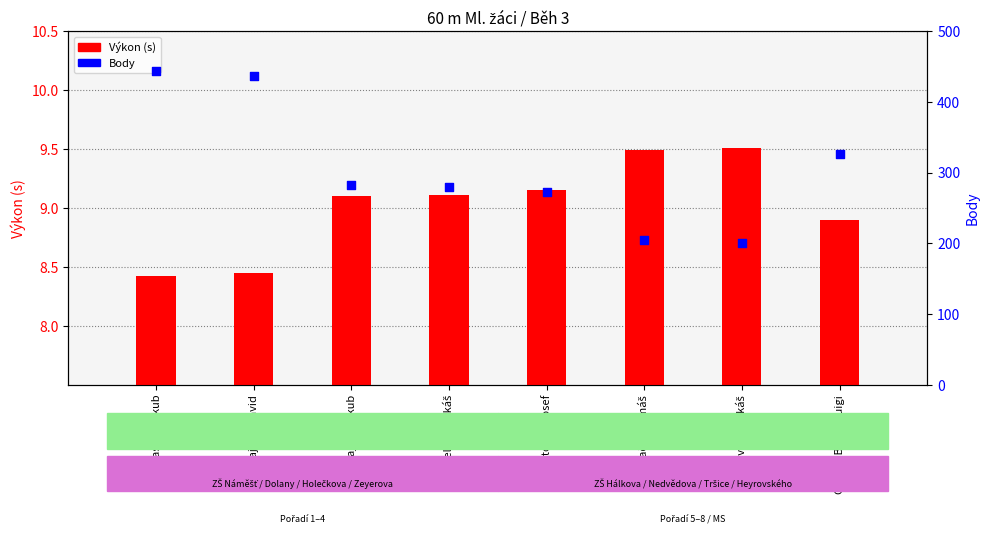

Which series has the largest total across all categories?

Body